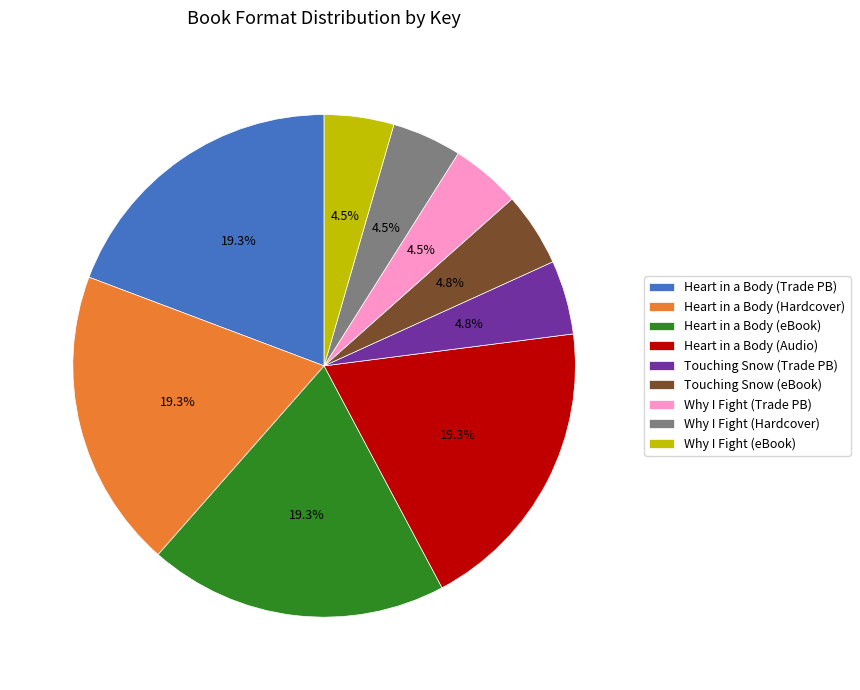

What is the ratio of the value at Heart in a Body (Audio) to the value at Why I Fight (Hardcover)?

4.3